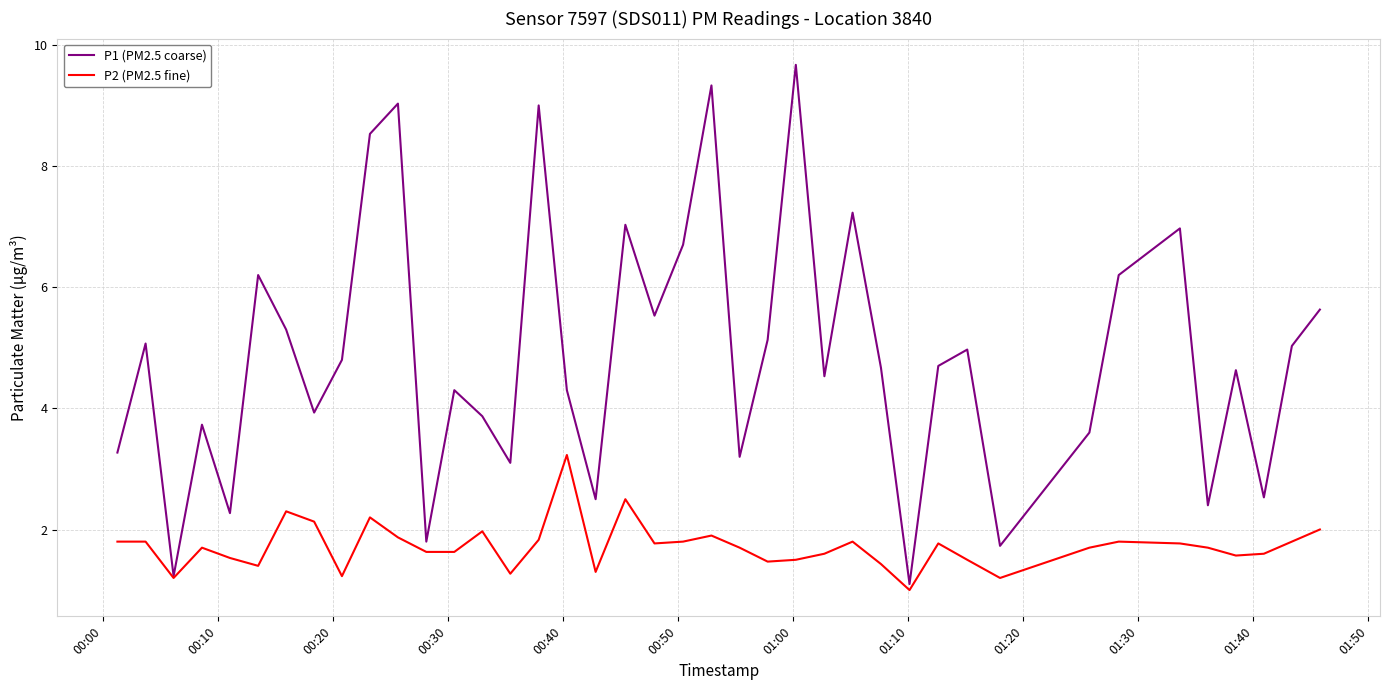

List the series in order of their overall mean, lowest first.

P2 (PM2.5 fine), P1 (PM2.5 coarse)